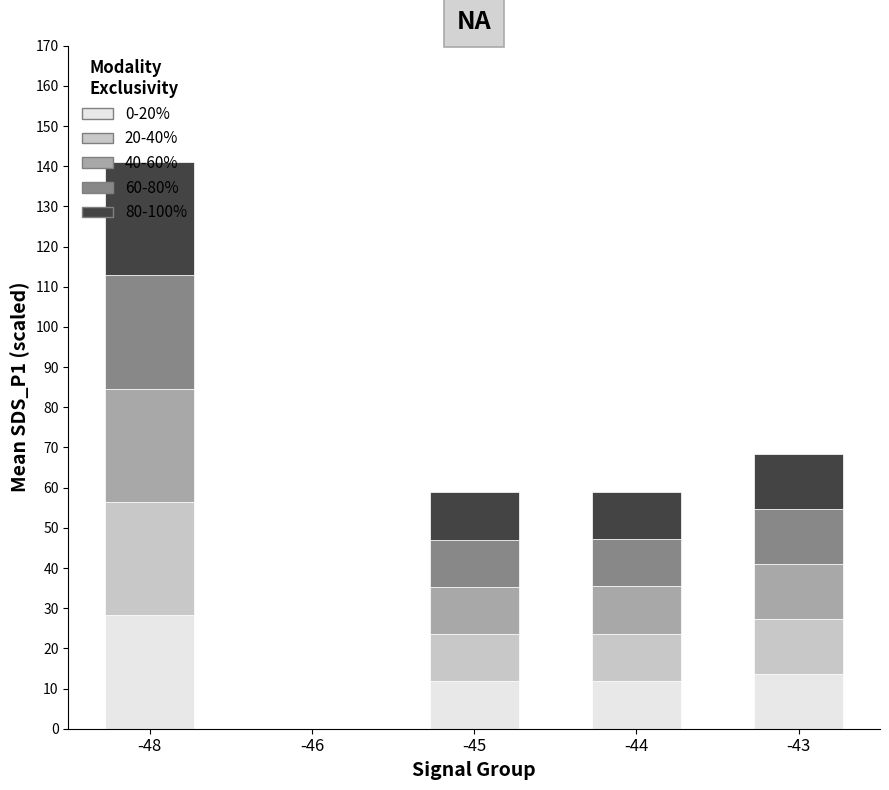

Does the chart contain stacked bars?

Yes